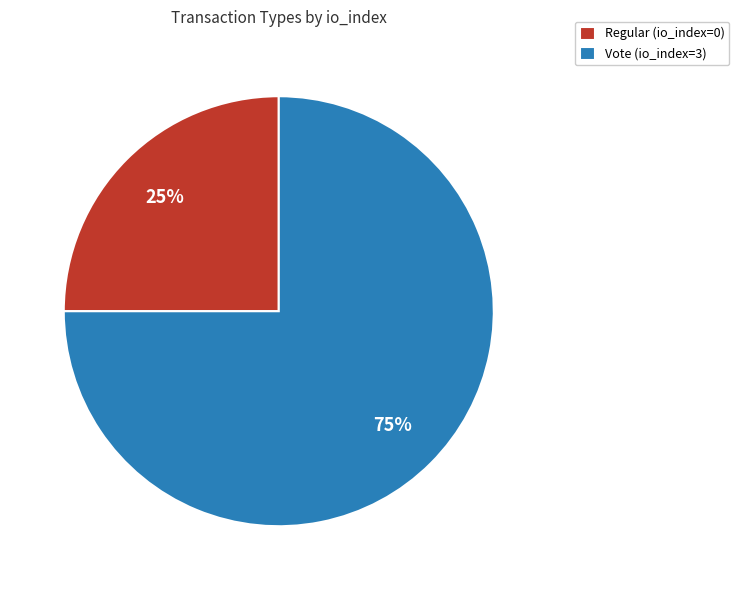

How many slices are in this pie chart?

2